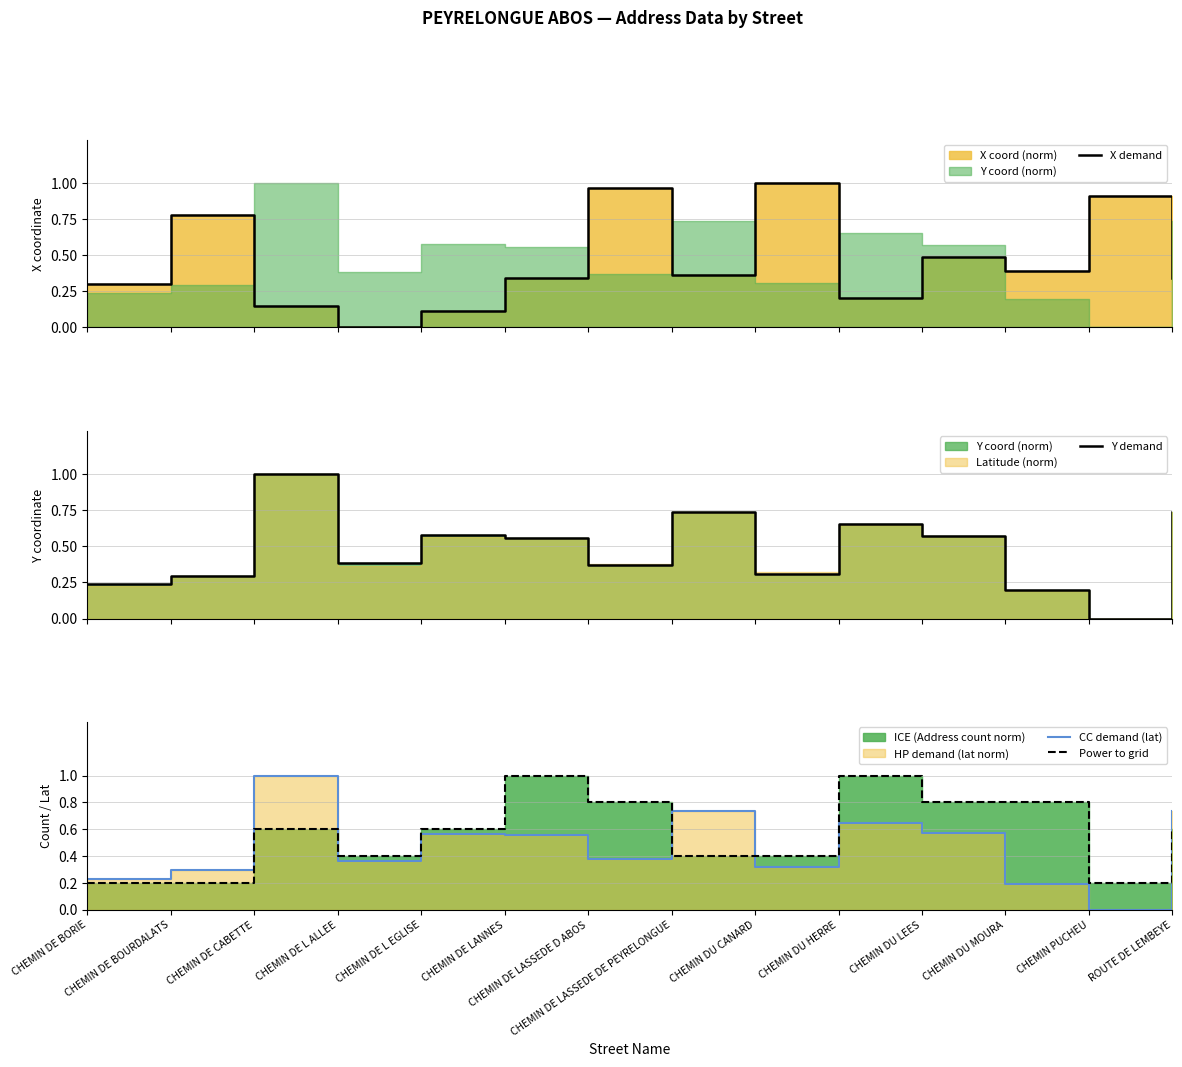

Is it true that Power to grid equals 0.1 at CHEMIN DE BOURDALATS?

False